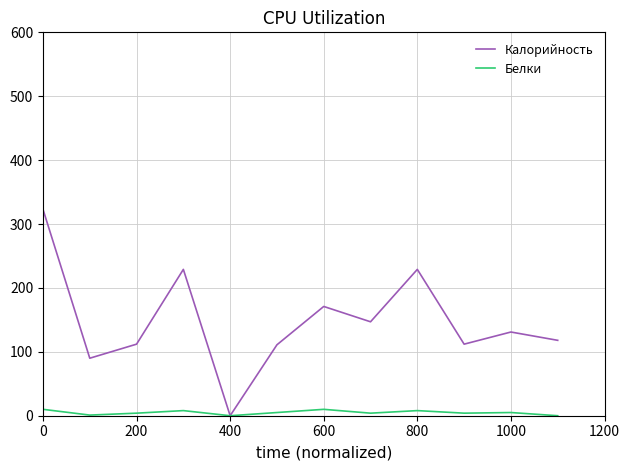

What is the maximum value for Калорийность?

323